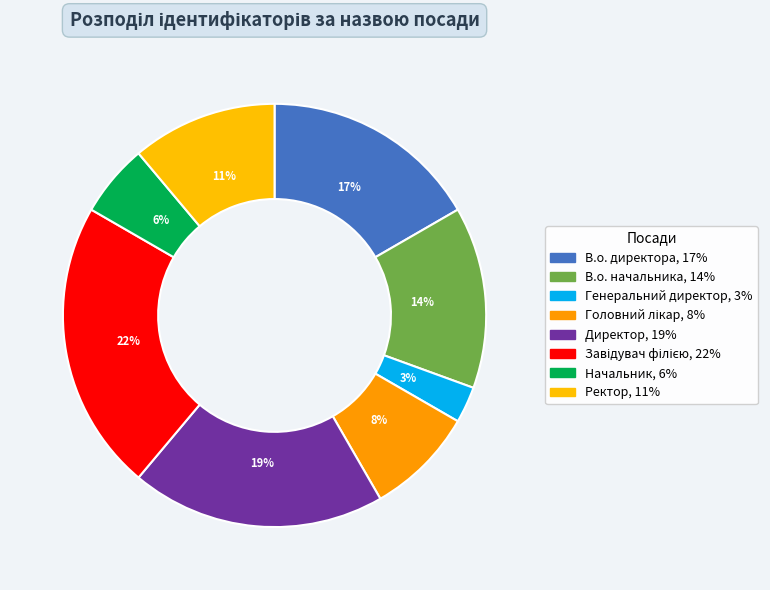

To the nearest percent, what percentage of the pie is В.о. директора?

17%